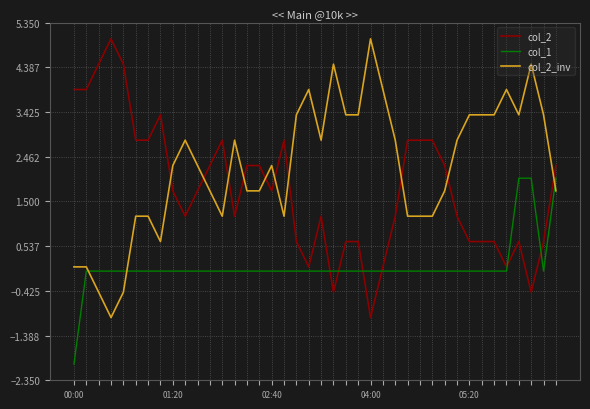

Which series has the largest total across all categories?

col_2_inv